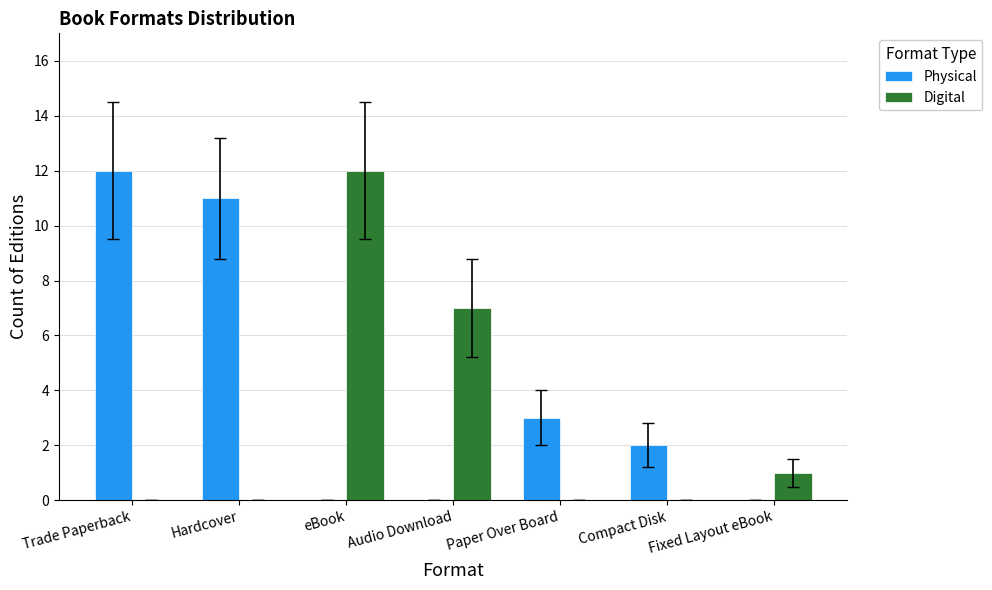

Where is Digital nearest to the value 6?

Audio Download